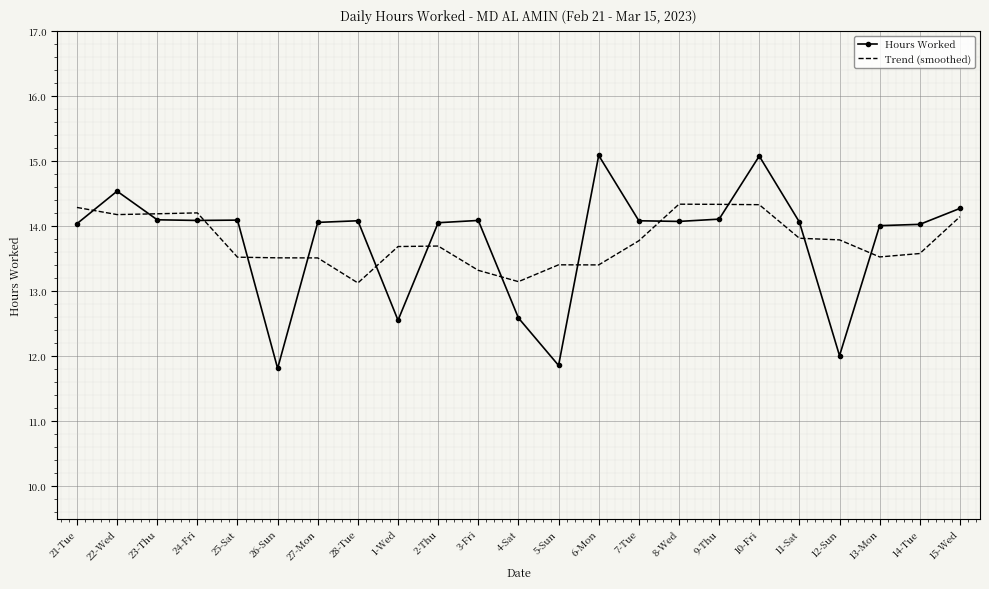

What is the label of the 17th point from the left?

9-Thu